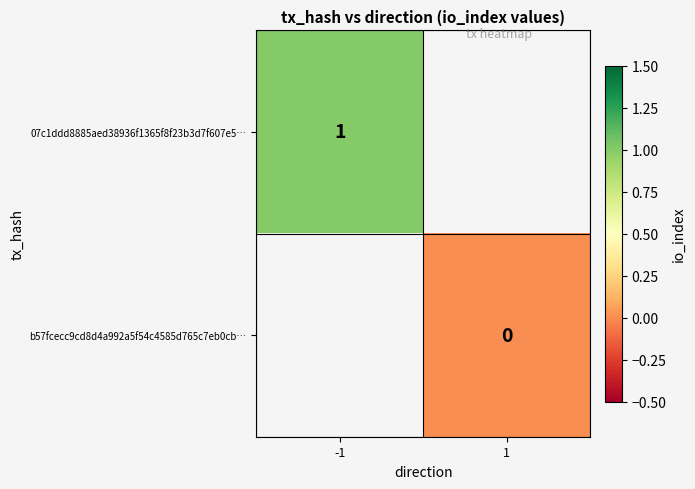

Which category has the highest value across all series?

-1